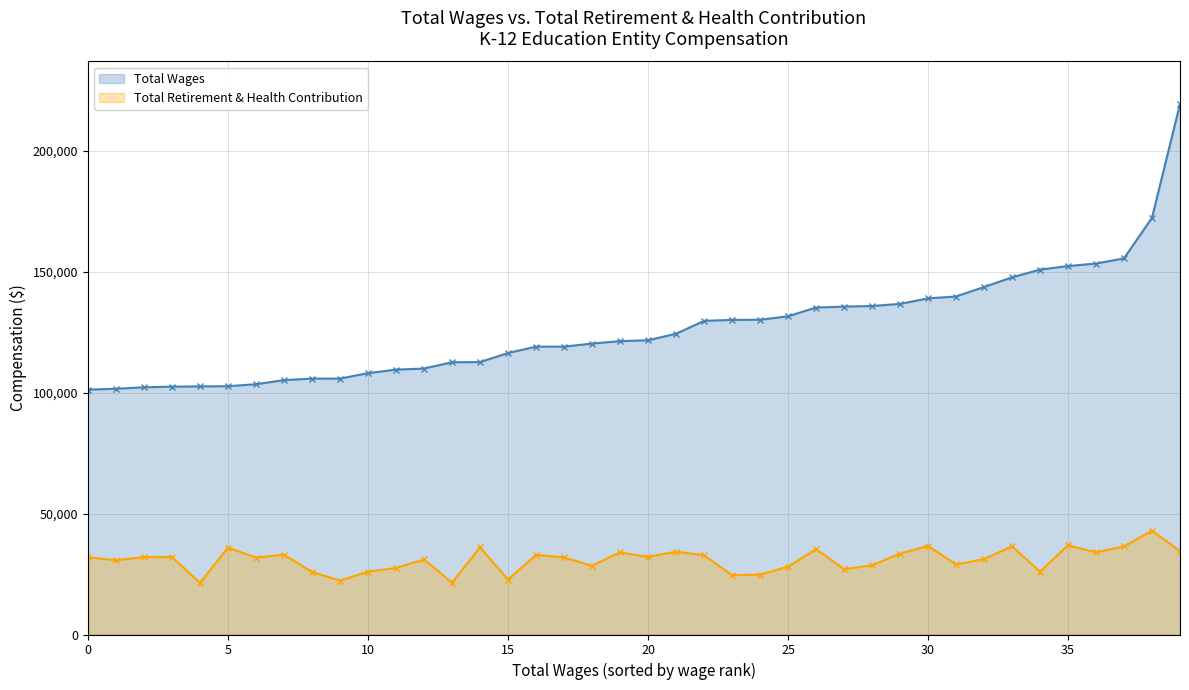

Which series has the largest total across all categories?

Total Wages